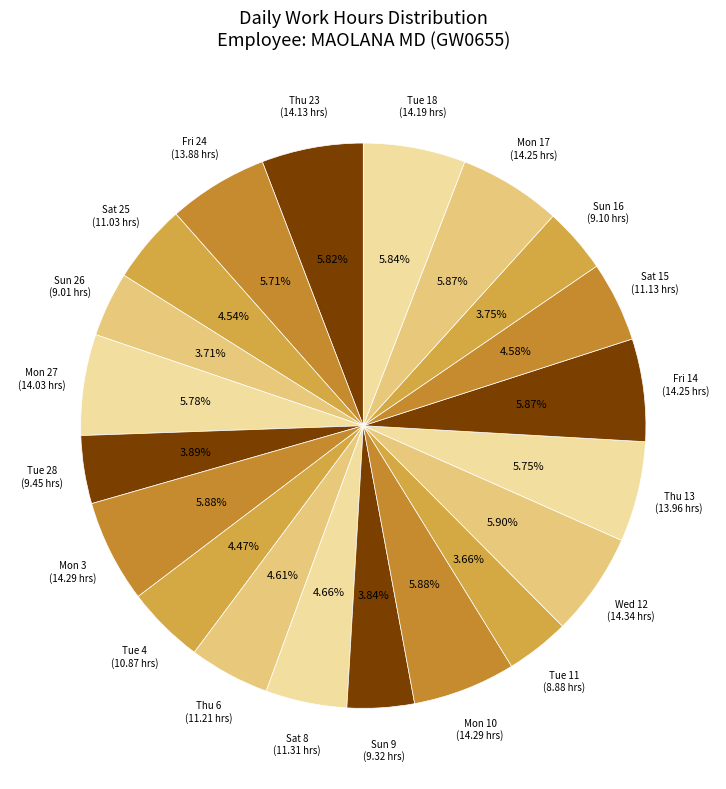

Which category has the smallest portion of the pie?

Tue 11